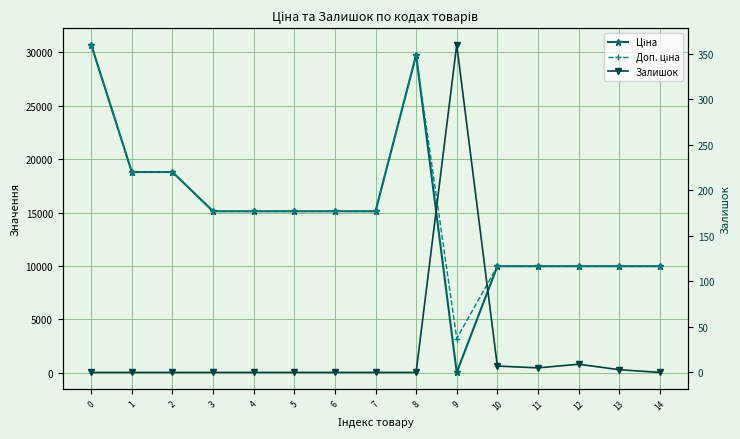

What is the highest value of the Ціна series?

30717.1